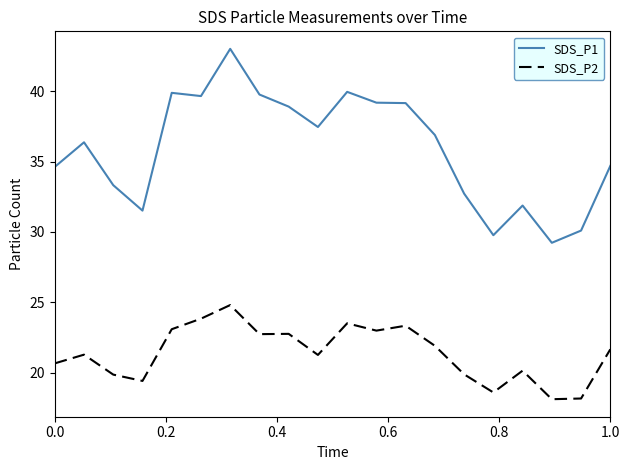

Which series has the largest total across all categories?

SDS_P1